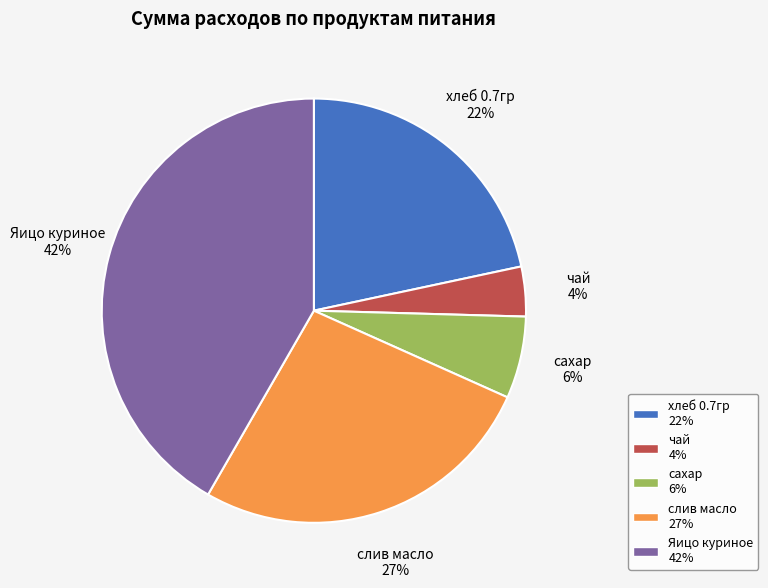

What is the ratio of the value at хлеб 0.7гр to the value at слив масло?

0.8